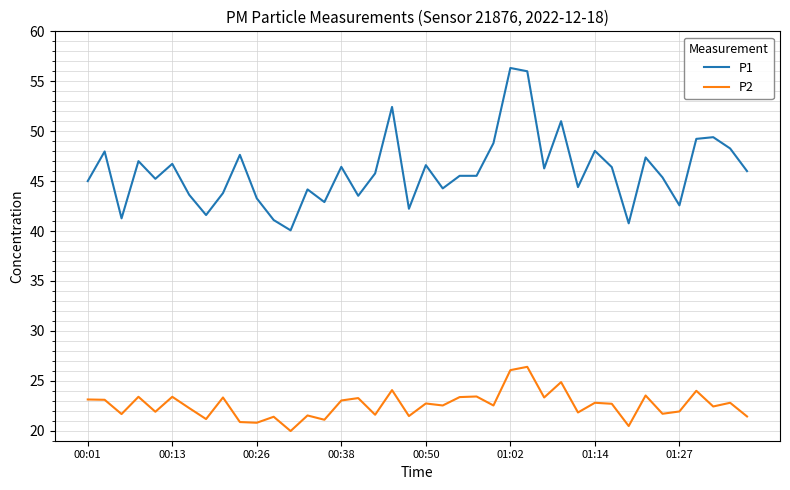

True or false: P1 and P2 cross at least once.

False